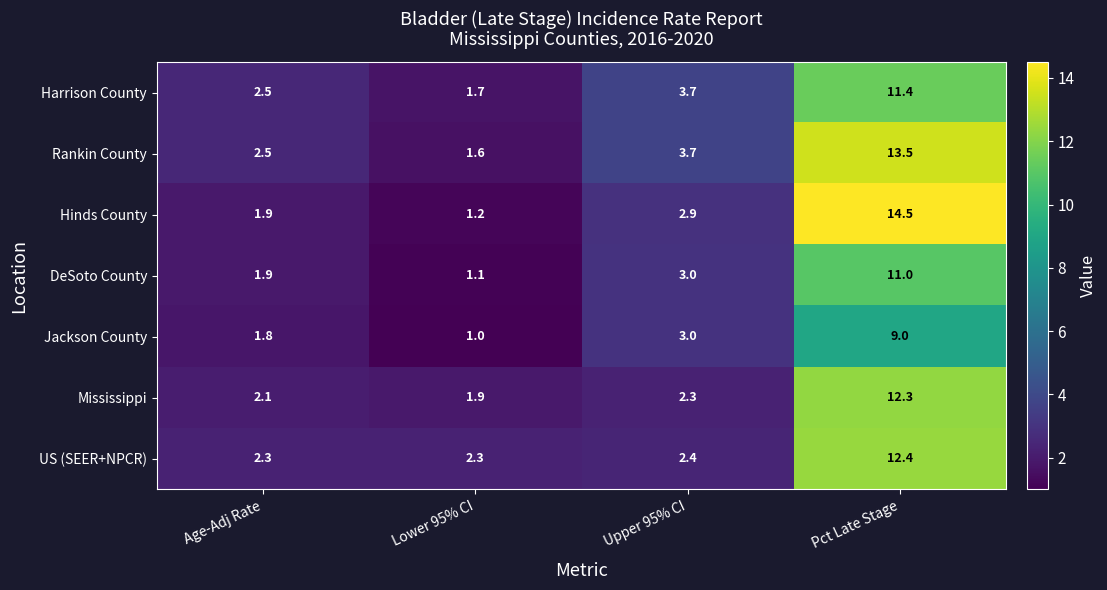

The value of Jackson County at Pct Late Stage is 5.6. True or false?

False